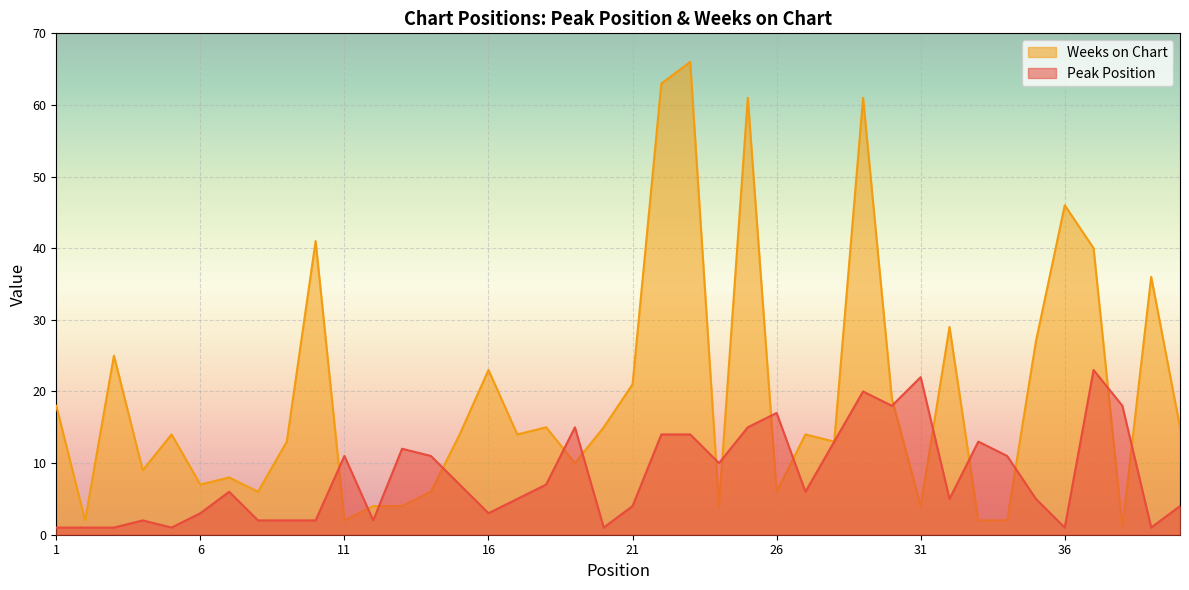

Where is the first local minimum for Peak Position?

5